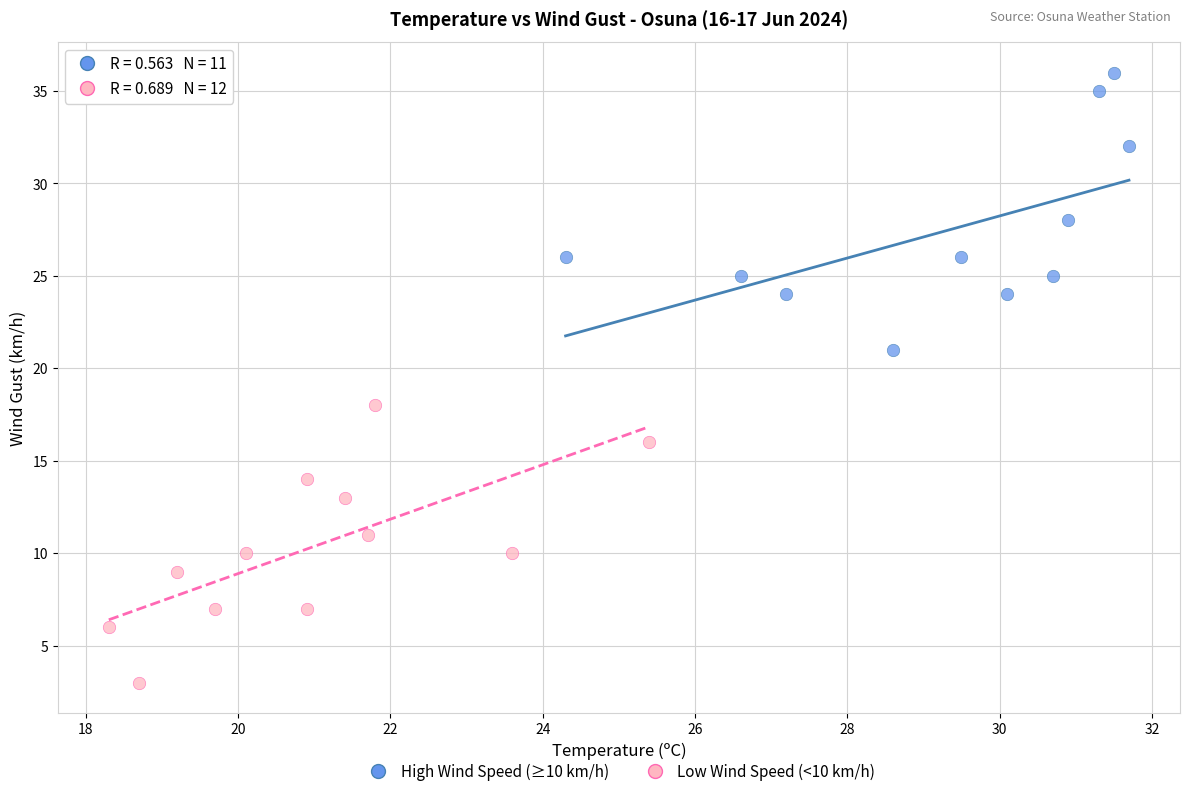

Which series contains the highest Y value?

High Wind Speed (≥10 km/h)